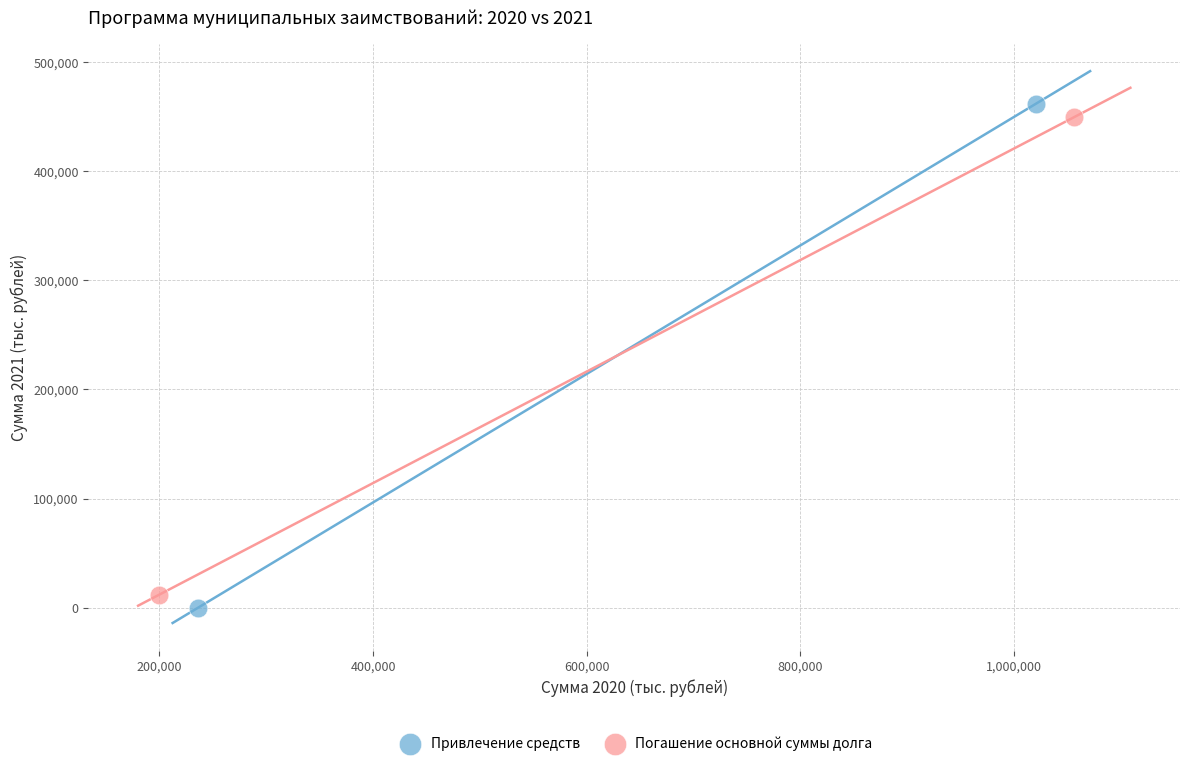

Which series has the widest spread of Y values?

Привлечение средств